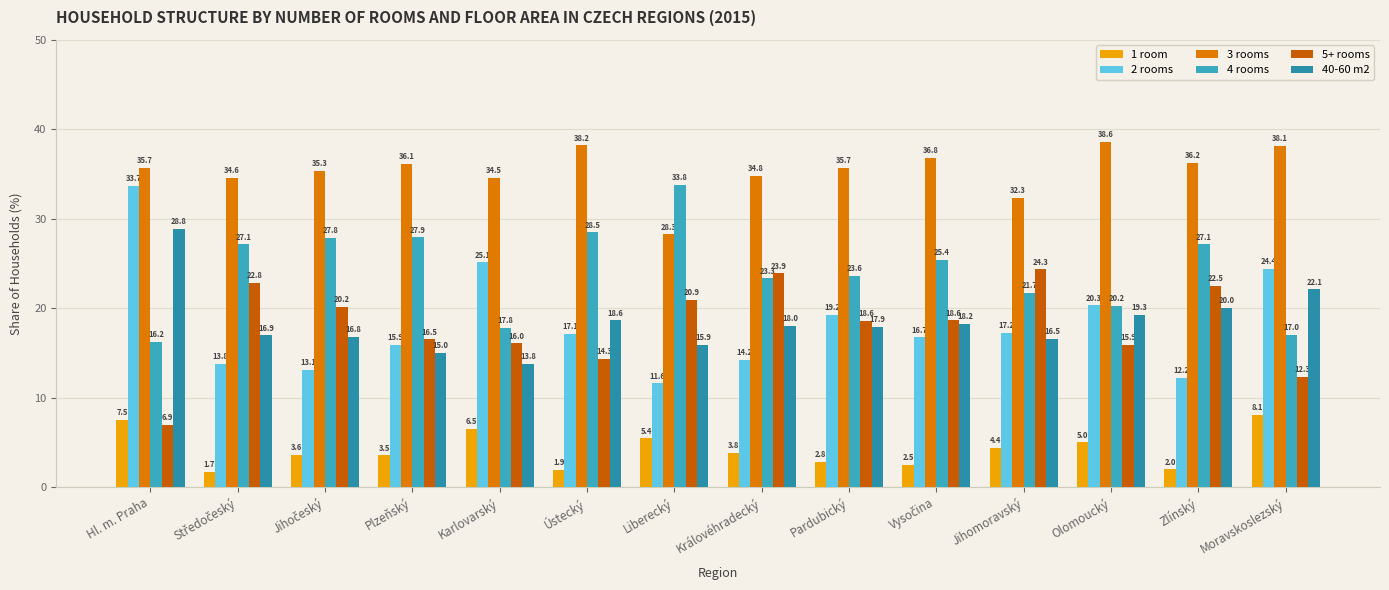

How many bars are there in each group?

6